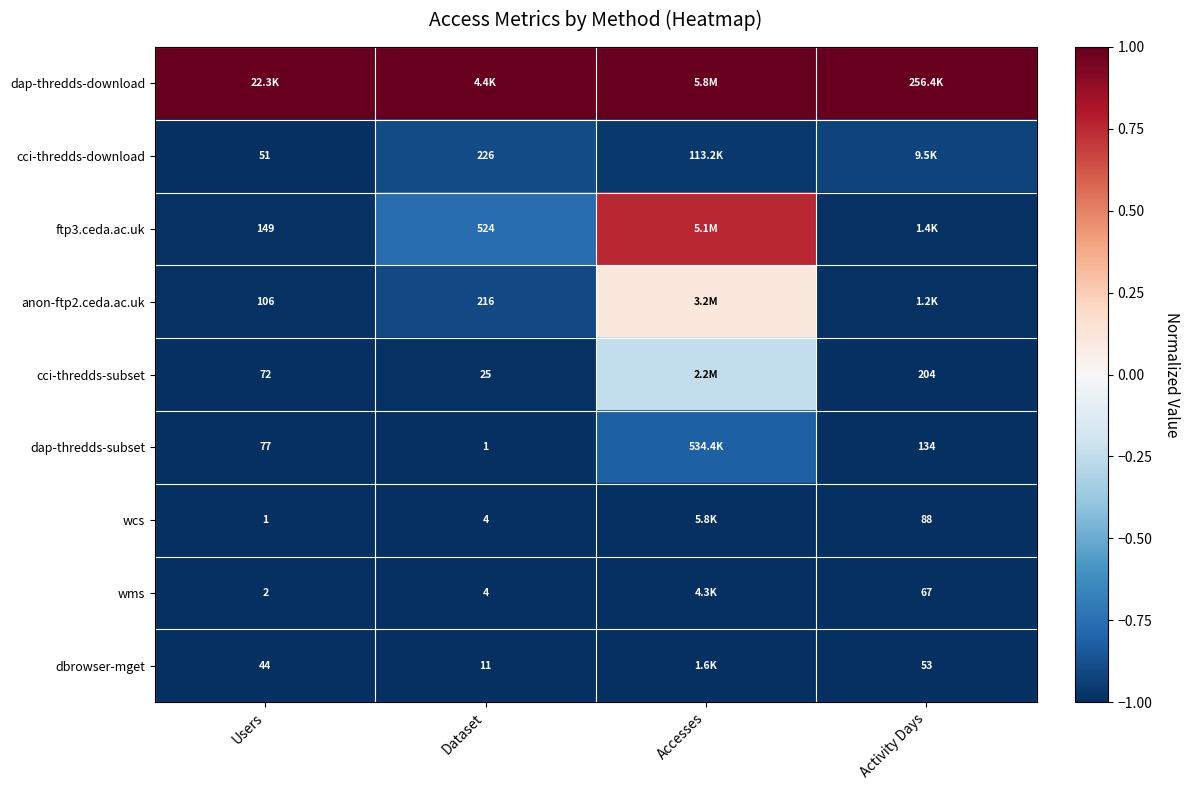

What is the total value across all series at Dataset?

-6.5